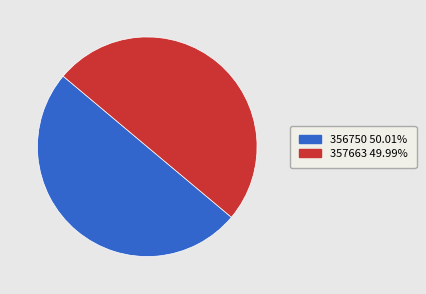

Is the sum of 356750 and 357663 greater than half?

Yes